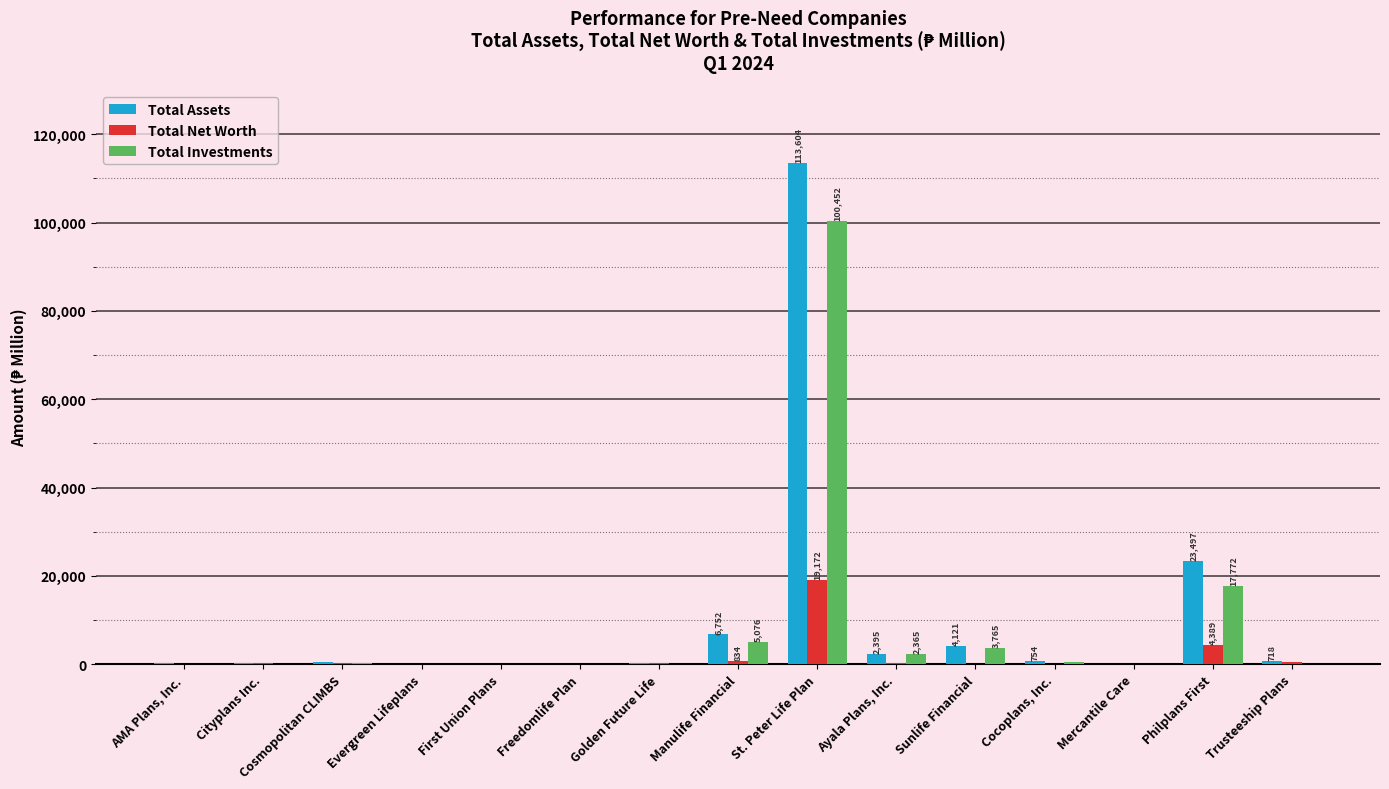

At which category is the sum across all series the highest?

St. Peter Life Plan